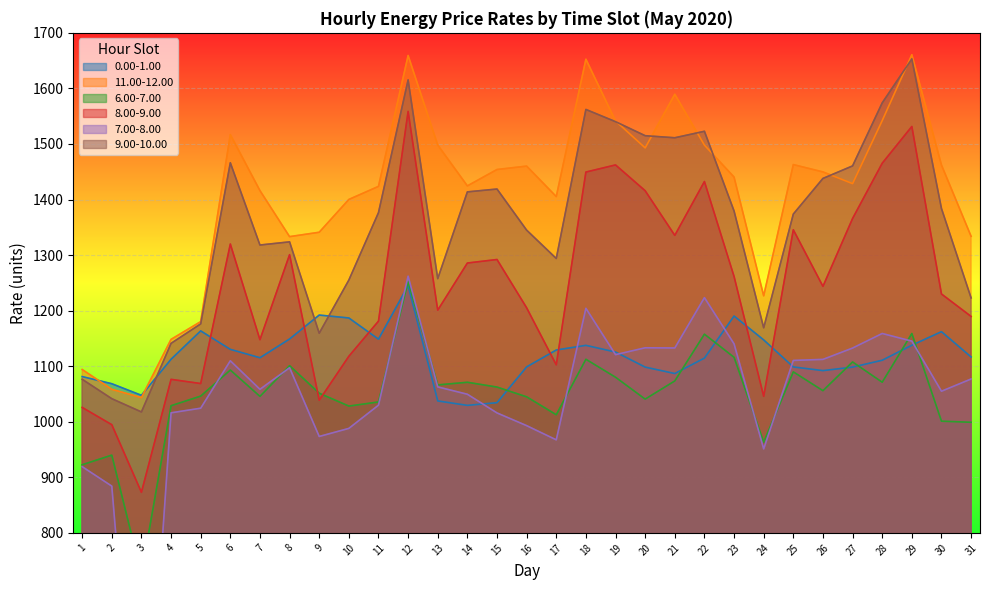

Which label corresponds to the largest value in the chart?

29